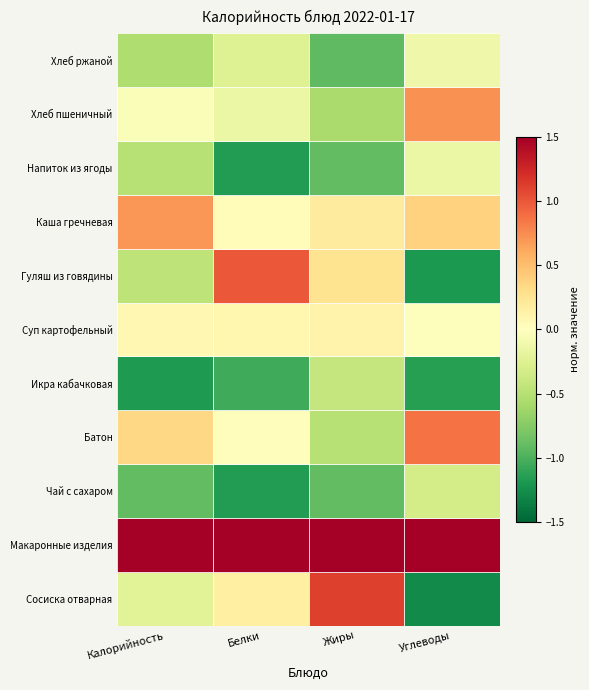

The Белки series shows 3 at Белки. True or false?

False